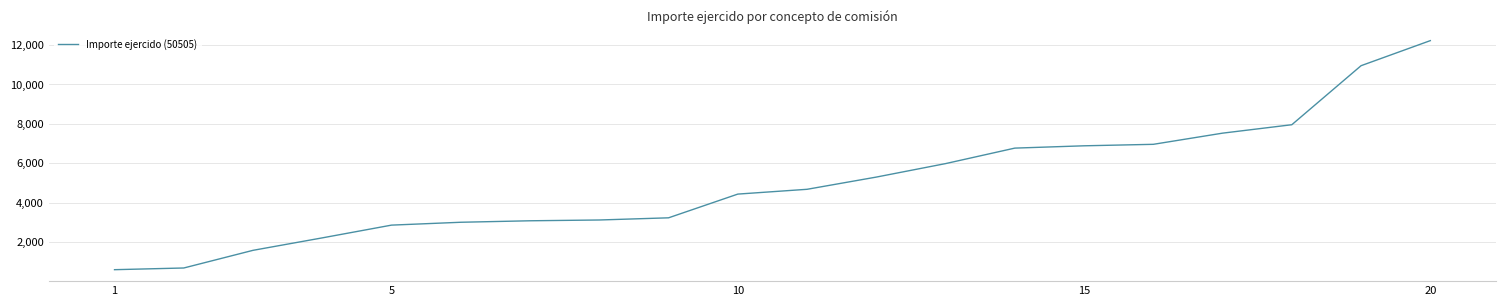

Does the chart display data point markers on the line(s)?

No